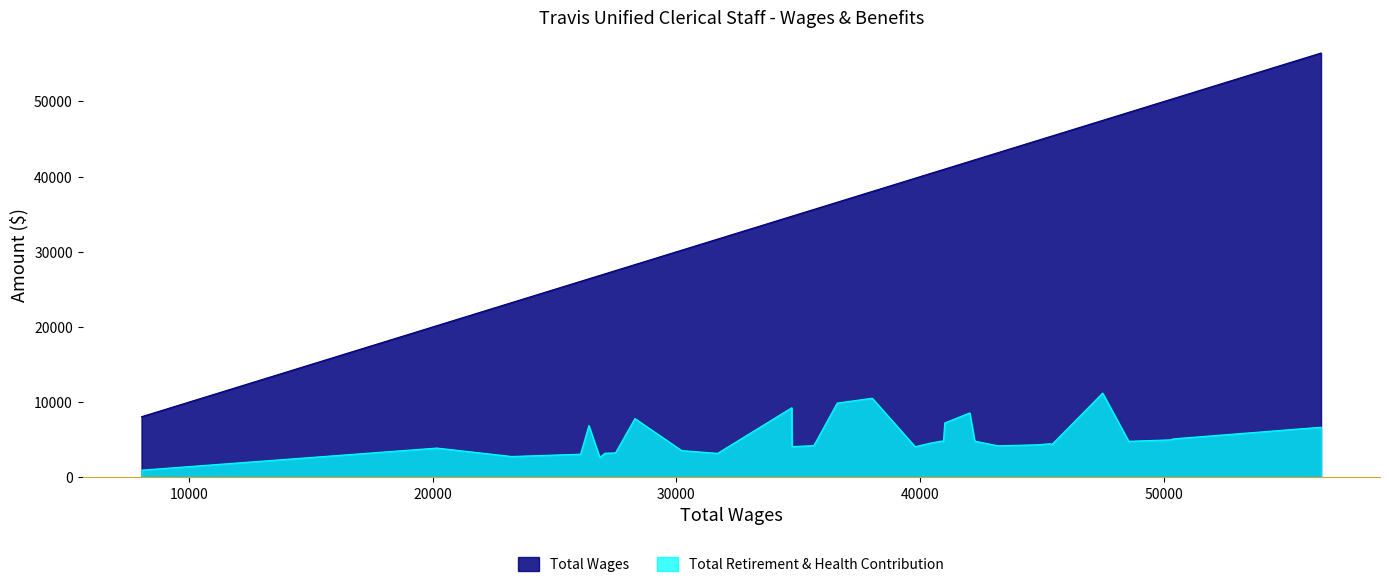

Which series has the largest total across all categories?

Total Wages